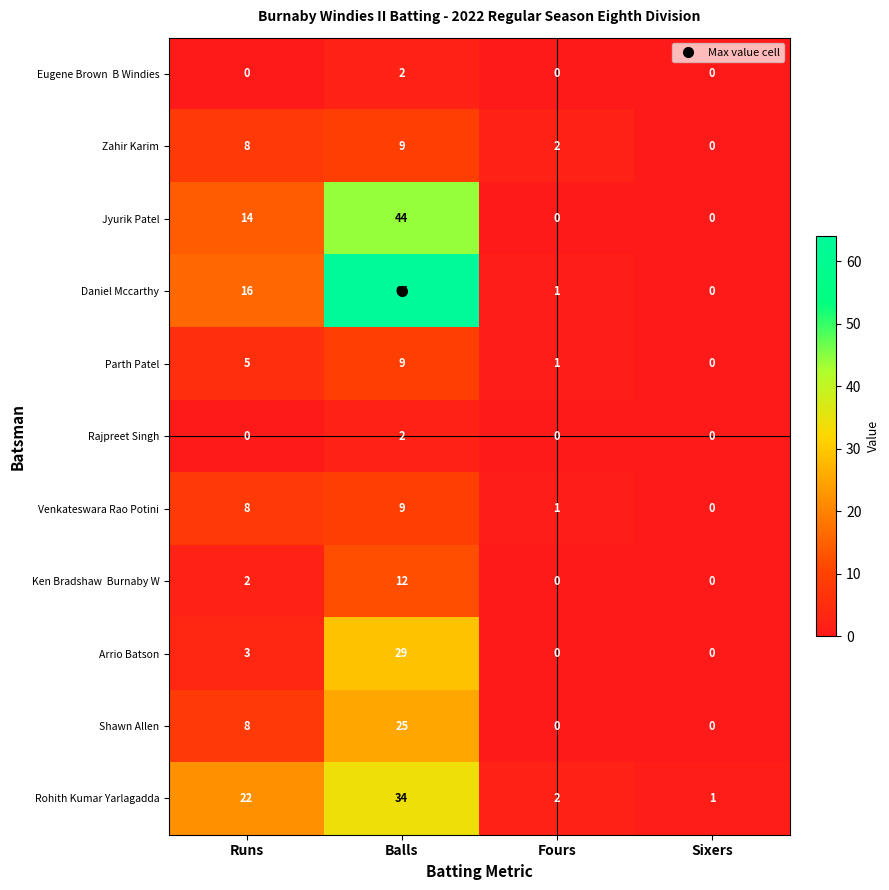

What is the average value of the Shawn Allen series?

8